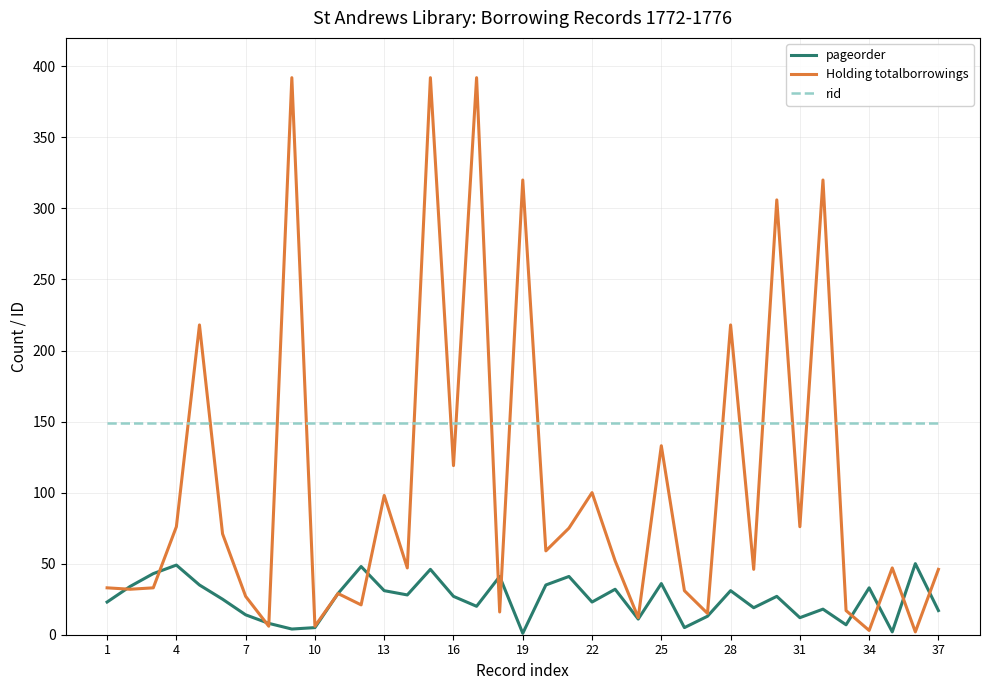

True or false: rid and pageorder cross at least once.

False